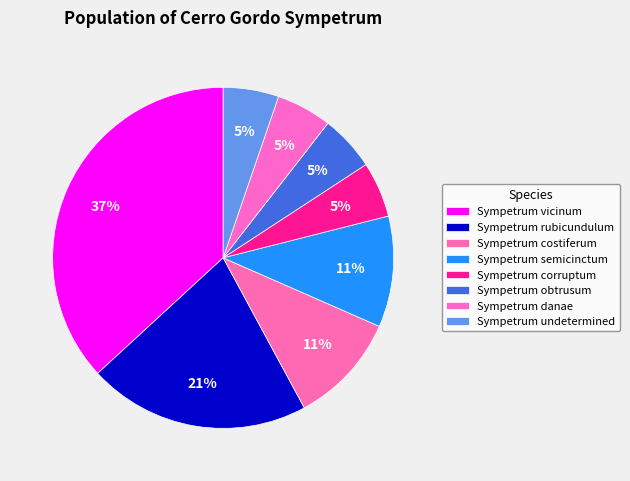

How many slices are in this pie chart?

8